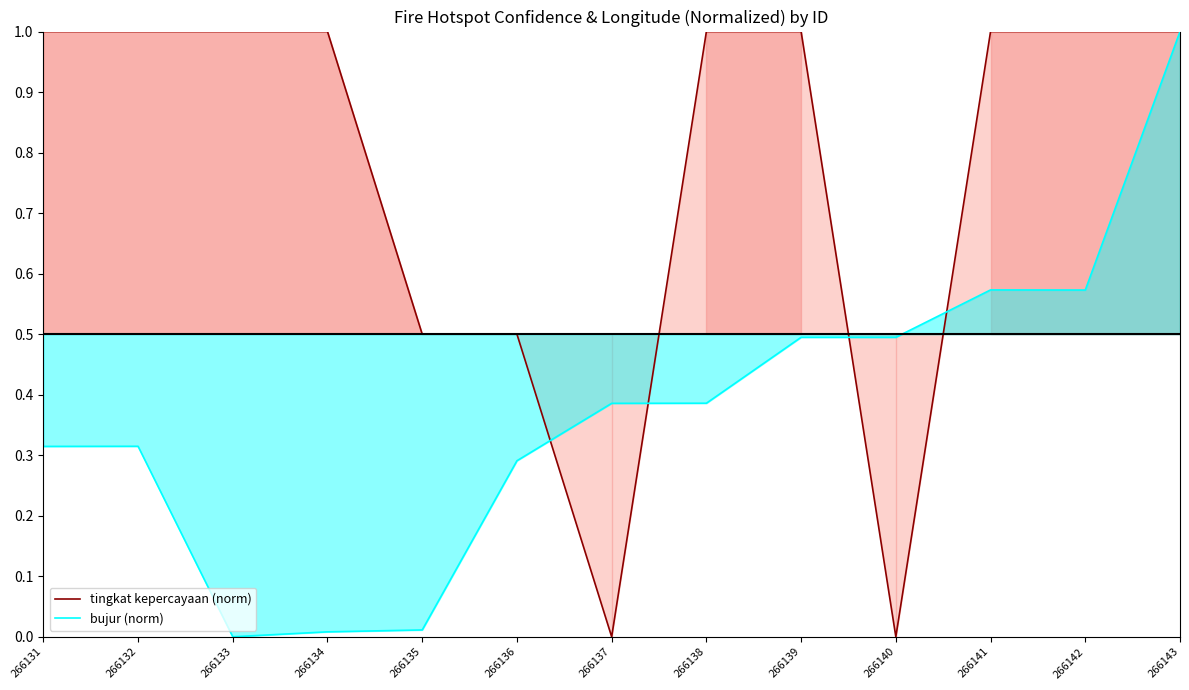

Rank the series by their average value, from highest to lowest.

tingkat kepercayaan (norm), bujur (norm)